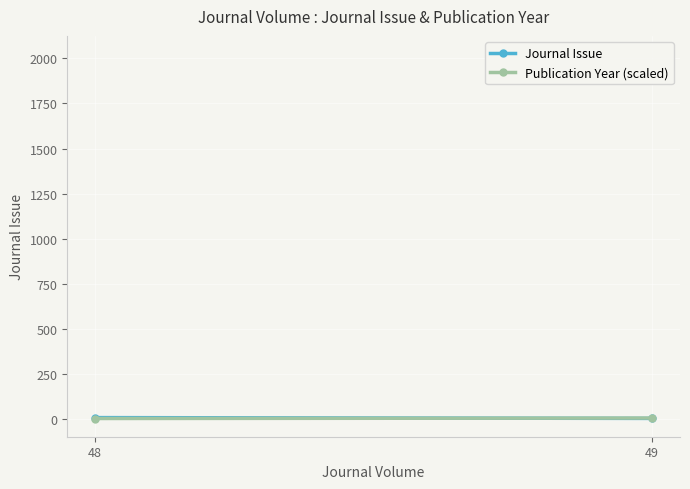

True or false: Publication Year (scaled) has a value of 7.5 at 49.

True